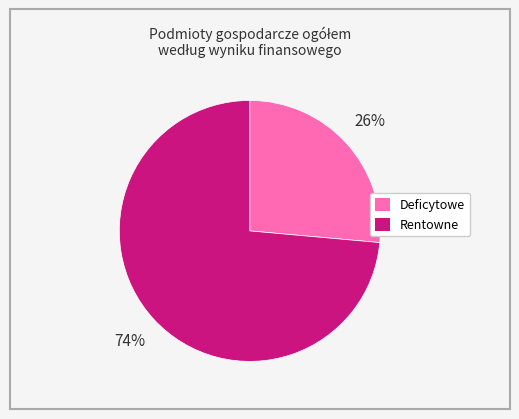

To the nearest percent, what is the average slice percentage?

50%